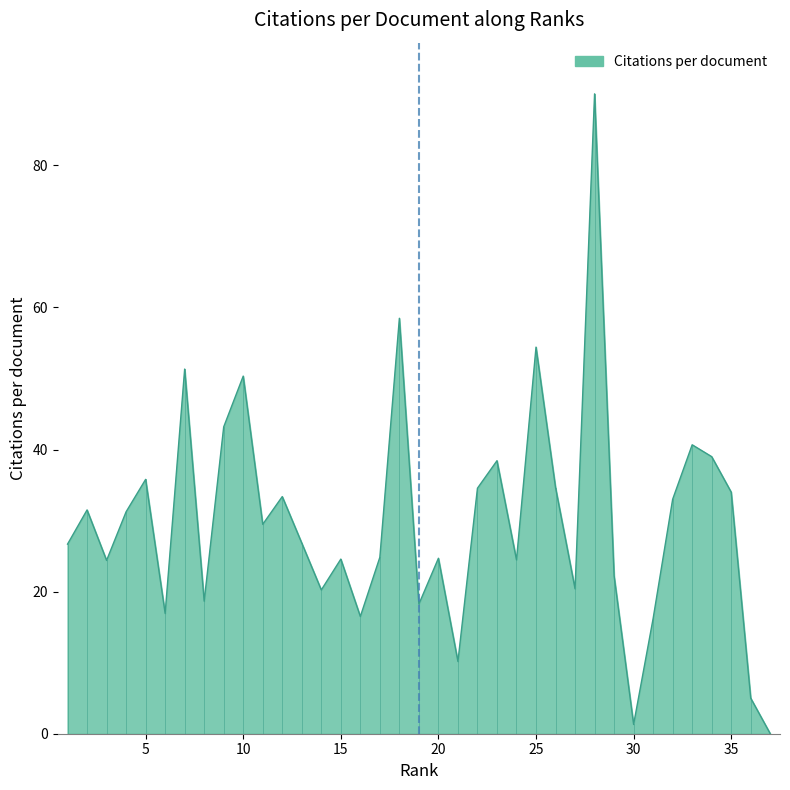

What is the difference between the maximum and minimum values?

90.1